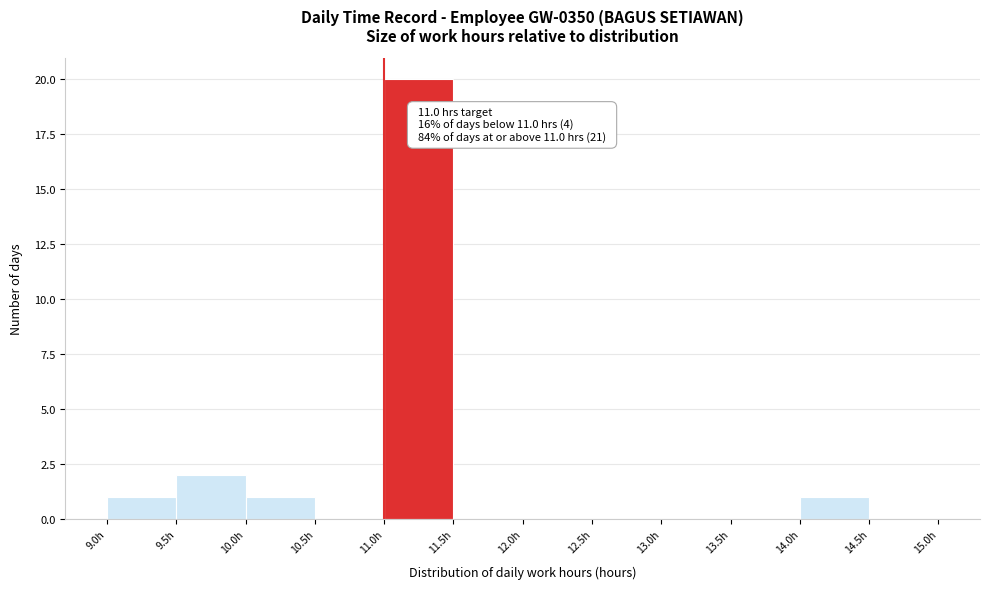

Over which range of the x-axis is the bar tallest?

11.0 to 11.5